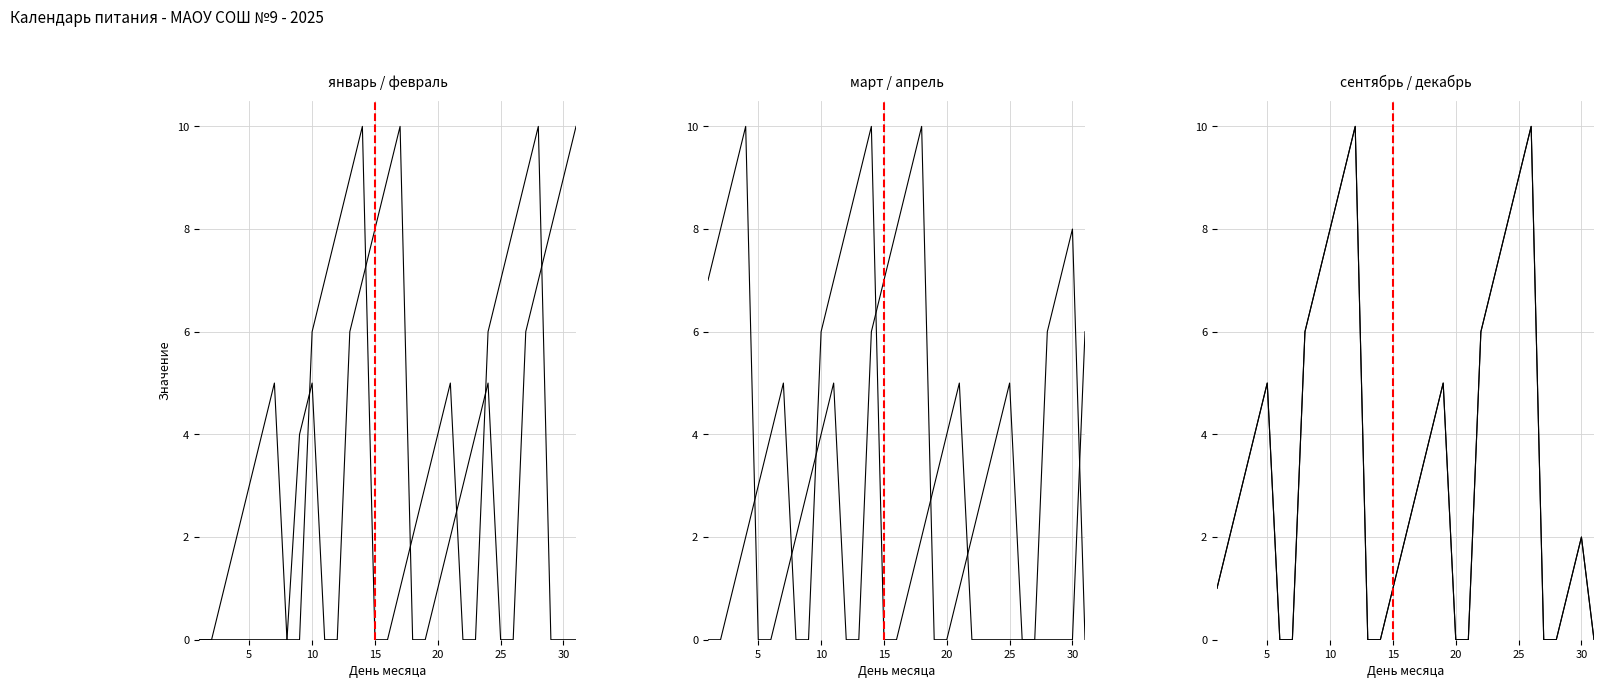

Which series has the widest spread of values?

январь